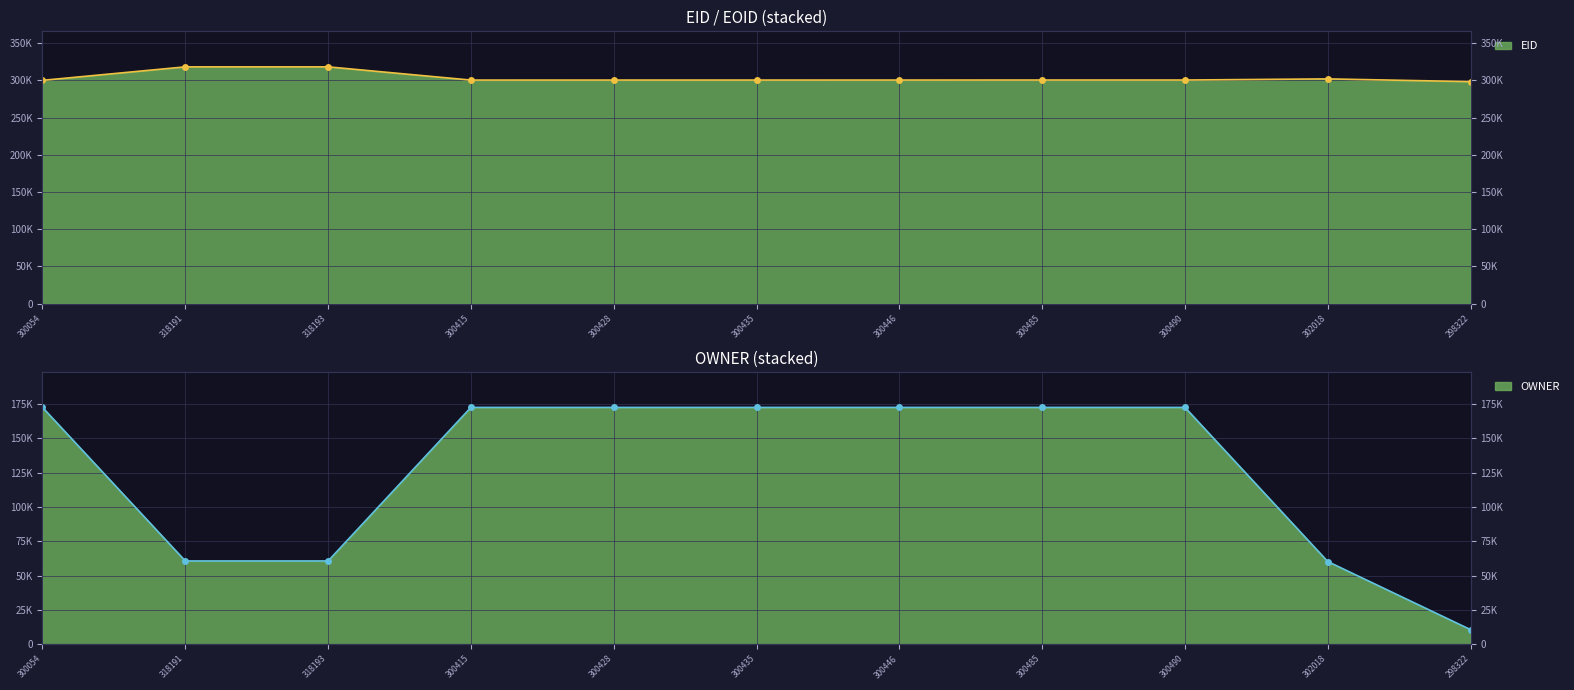

What is the difference between the highest and lowest values at 318191?

257509